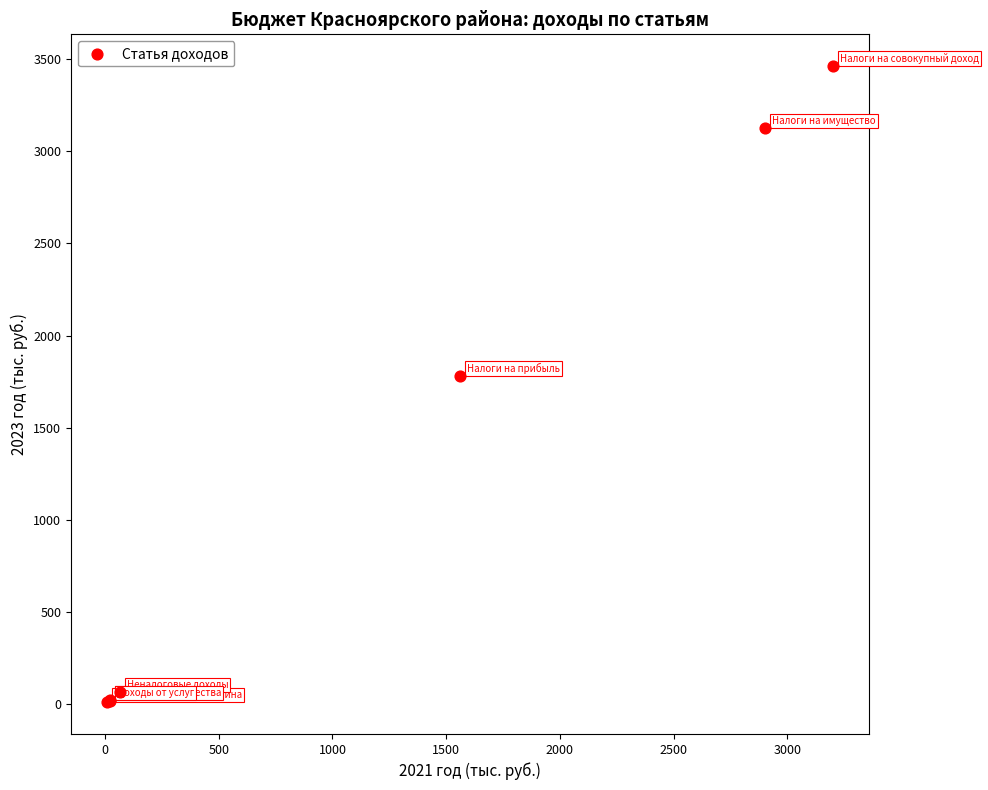

What Y value in the scatter plot is closest to 1736?

1778.0